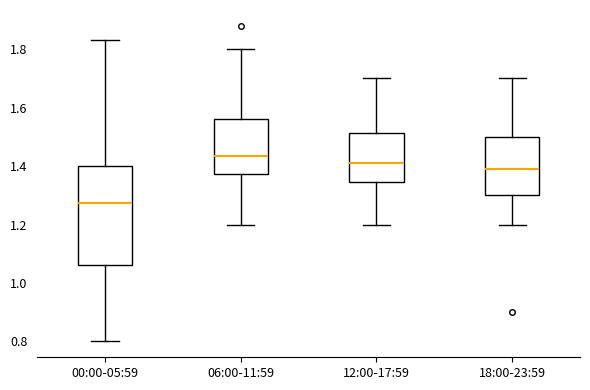

Reading left to right, read every box against the y-axis: the position of its median line, the range the box covers, and the ends of its whiskers. The values are not printed on the chart, so give them approximately, as read against the axis.

00:00-05:59: median 1.28, box 1.06 to 1.40, whiskers 0.80 to 1.84
06:00-11:59: median 1.44, box 1.38 to 1.56, whiskers 1.20 to 1.80
12:00-17:59: median 1.42, box 1.34 to 1.52, whiskers 1.20 to 1.70
18:00-23:59: median 1.40, box 1.30 to 1.50, whiskers 1.20 to 1.70